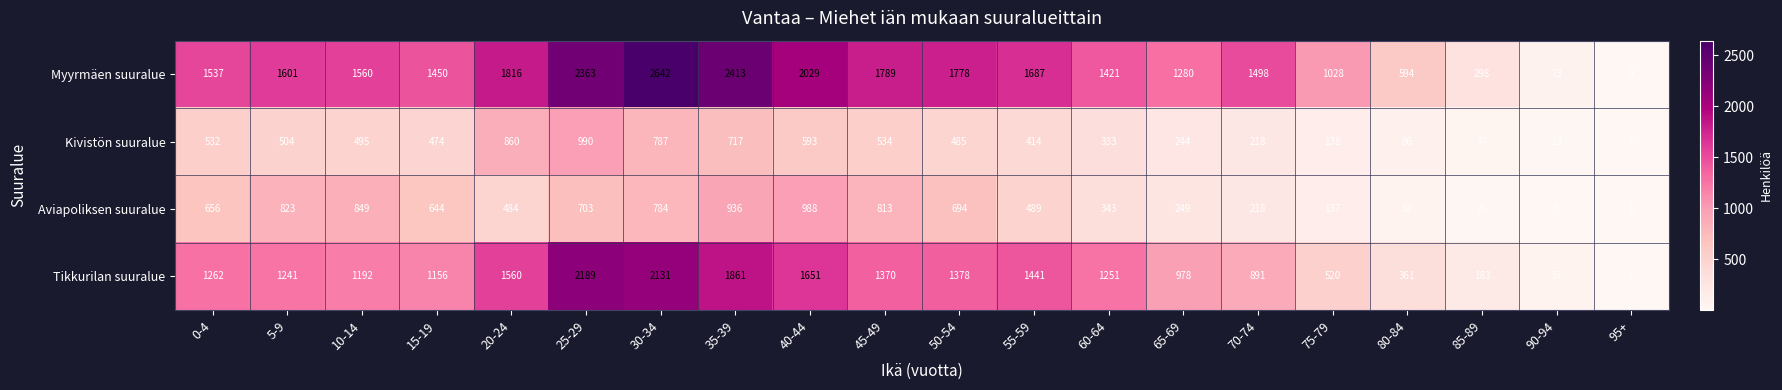

How many data points does each series have?

20